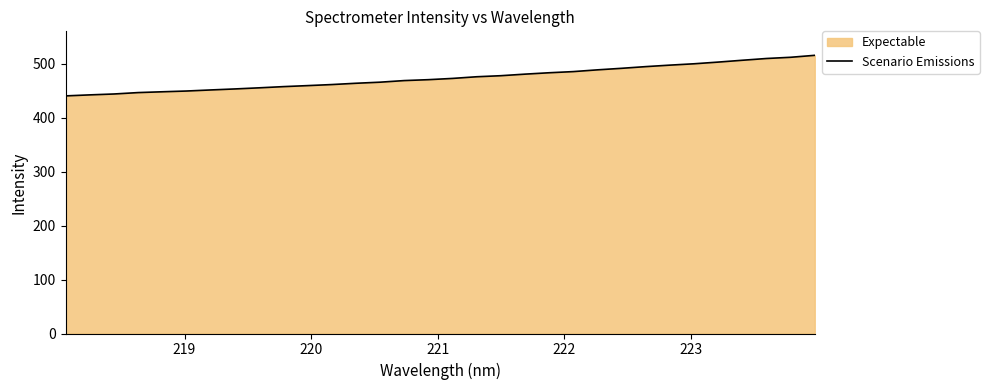

Does the chart display data point markers on the line(s)?

No